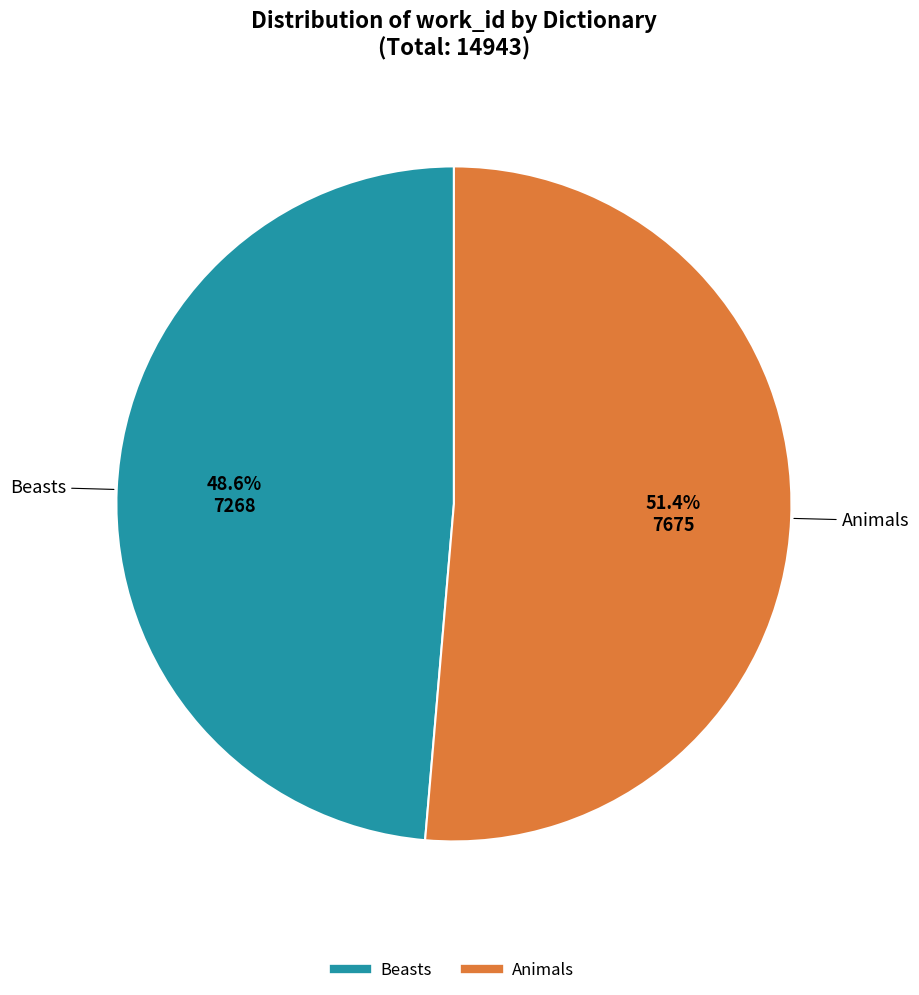

Between Animals and Beasts, which is larger?

Animals